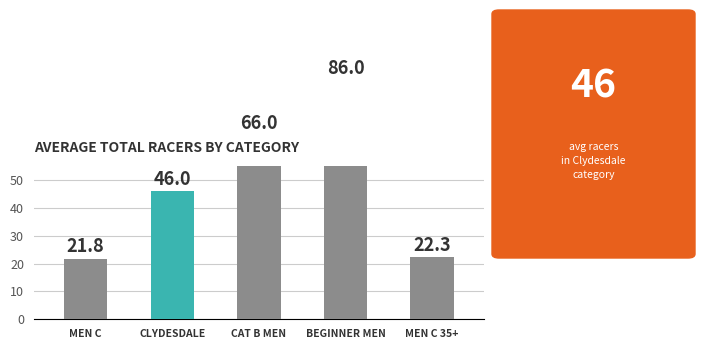

Which series has the widest spread of values?

Average Total Racers